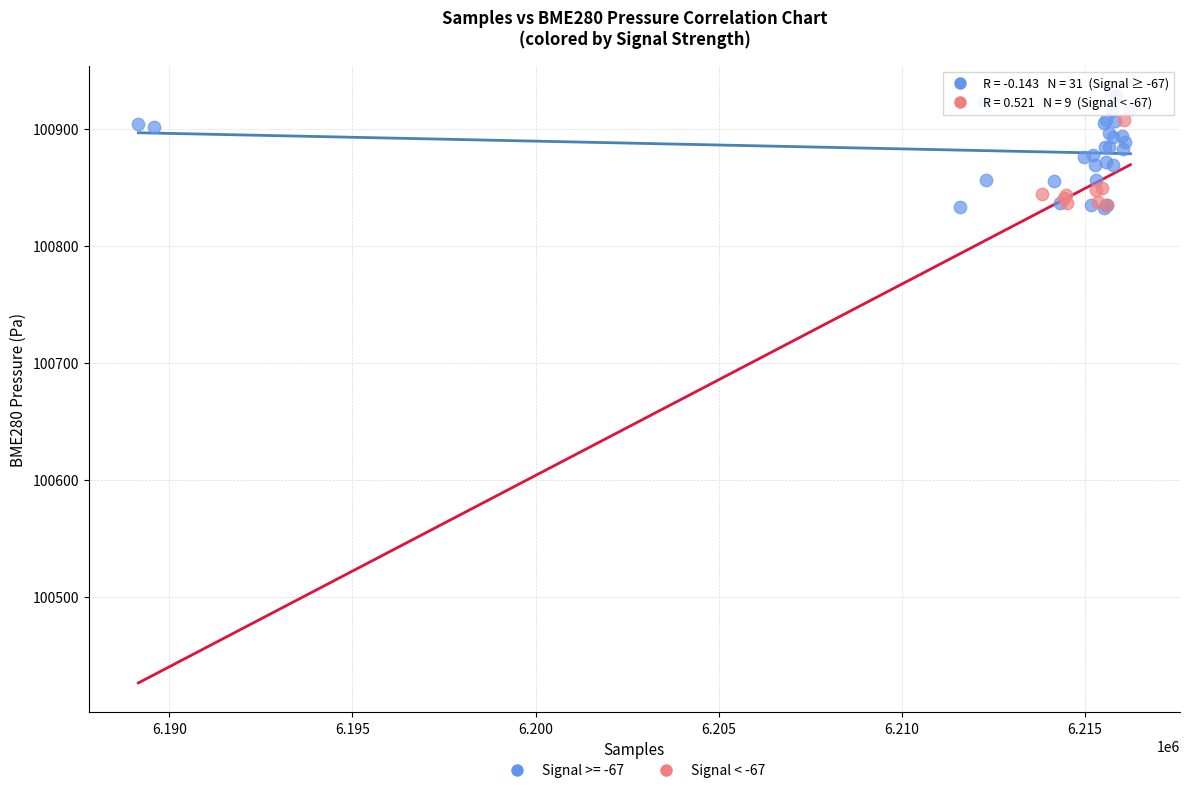

Which series has the largest Y range (max minus min)?

Signal >= -67